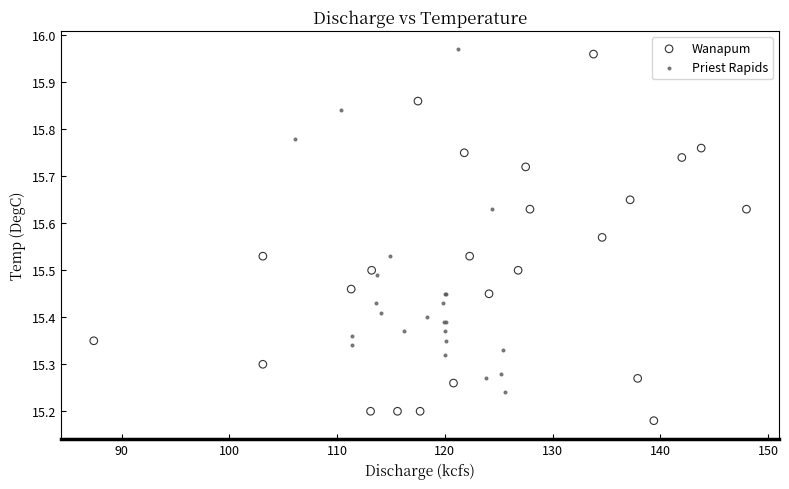

Which series reaches the minimum Y coordinate?

Wanapum